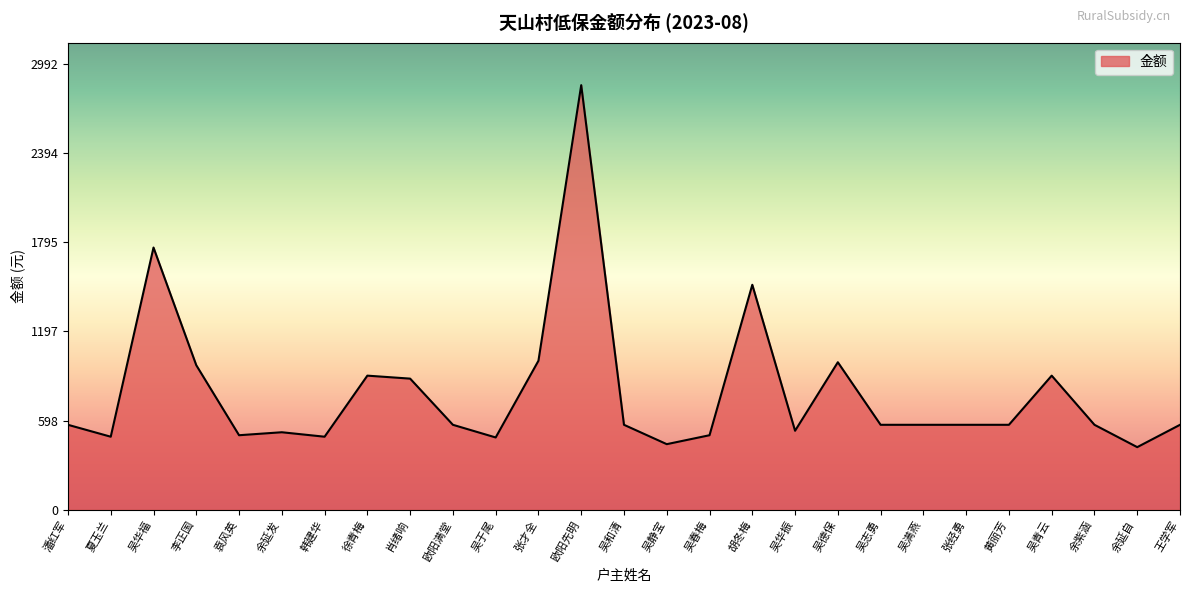

True or false: the data shows 570 at 余紫涵.

True